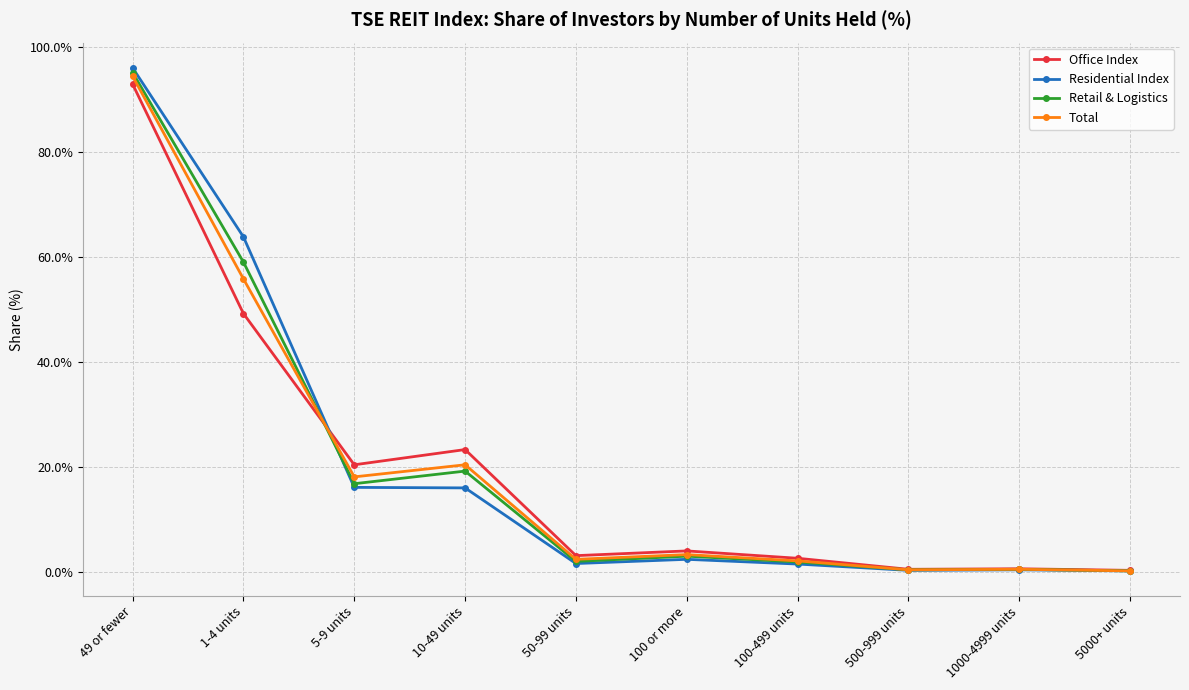

What is the value of the Total point at the 1st from the left?

94.4